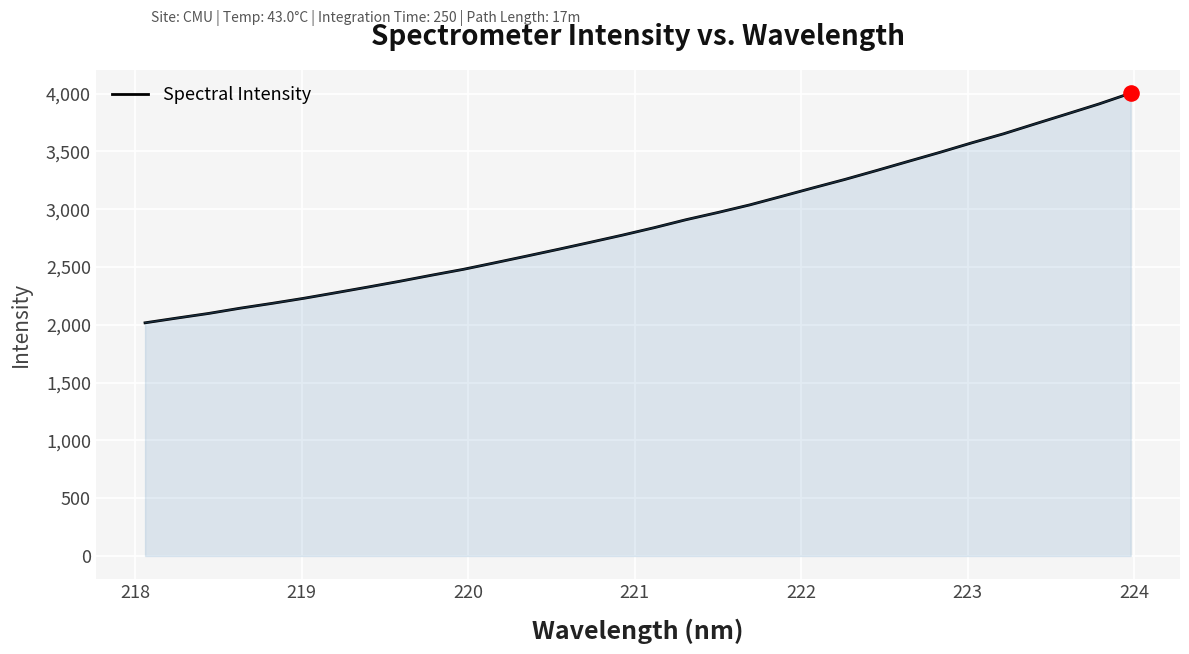

What is the difference between the maximum and minimum values?

1986.5